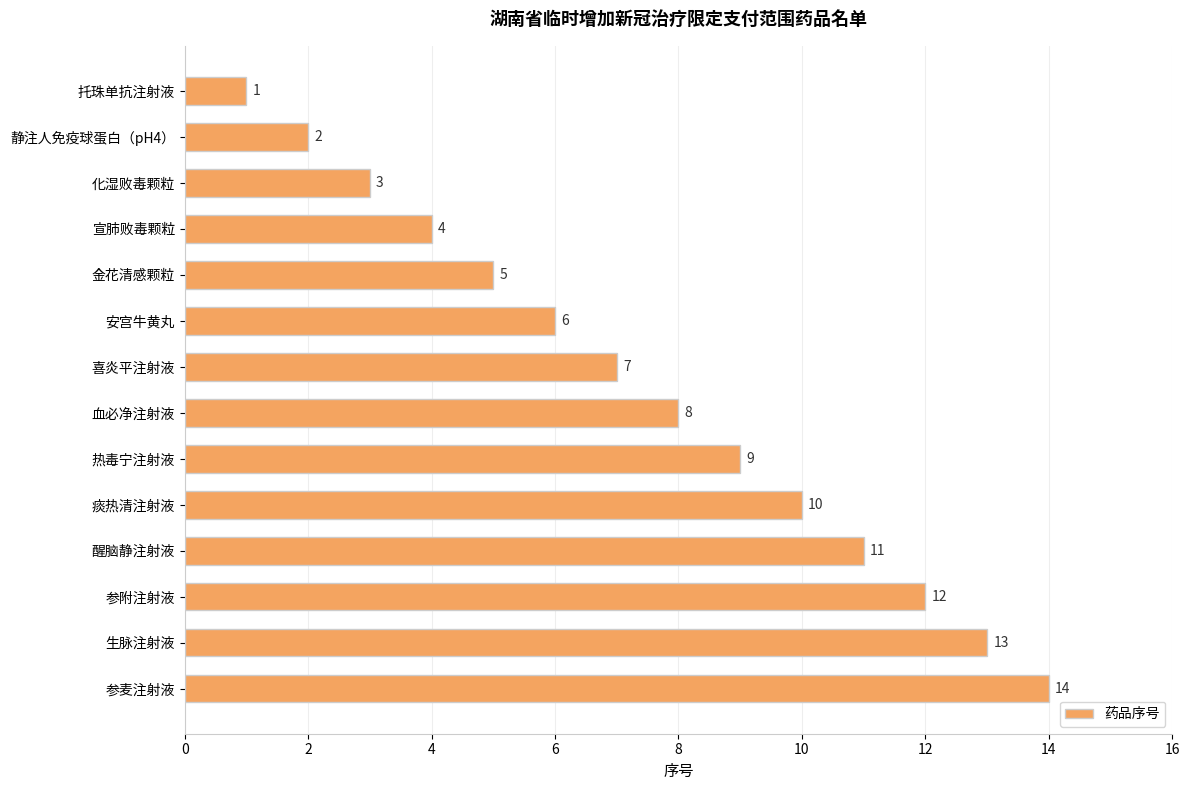

What is the change in value from 托珠单抗注射液 to 参附注射液?

+11